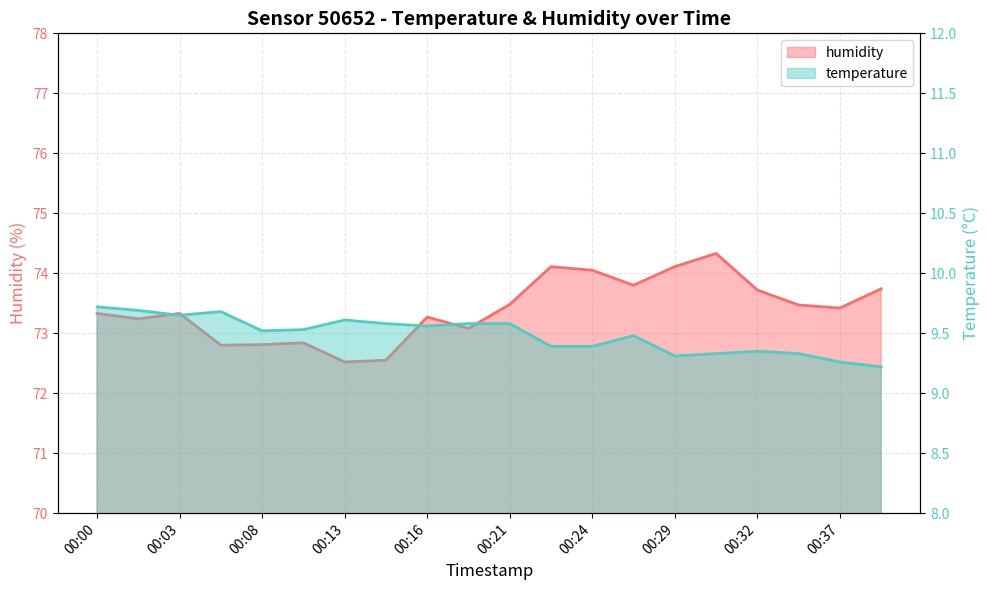

Rank the series by their maximum value, from lowest to highest.

temperature, humidity